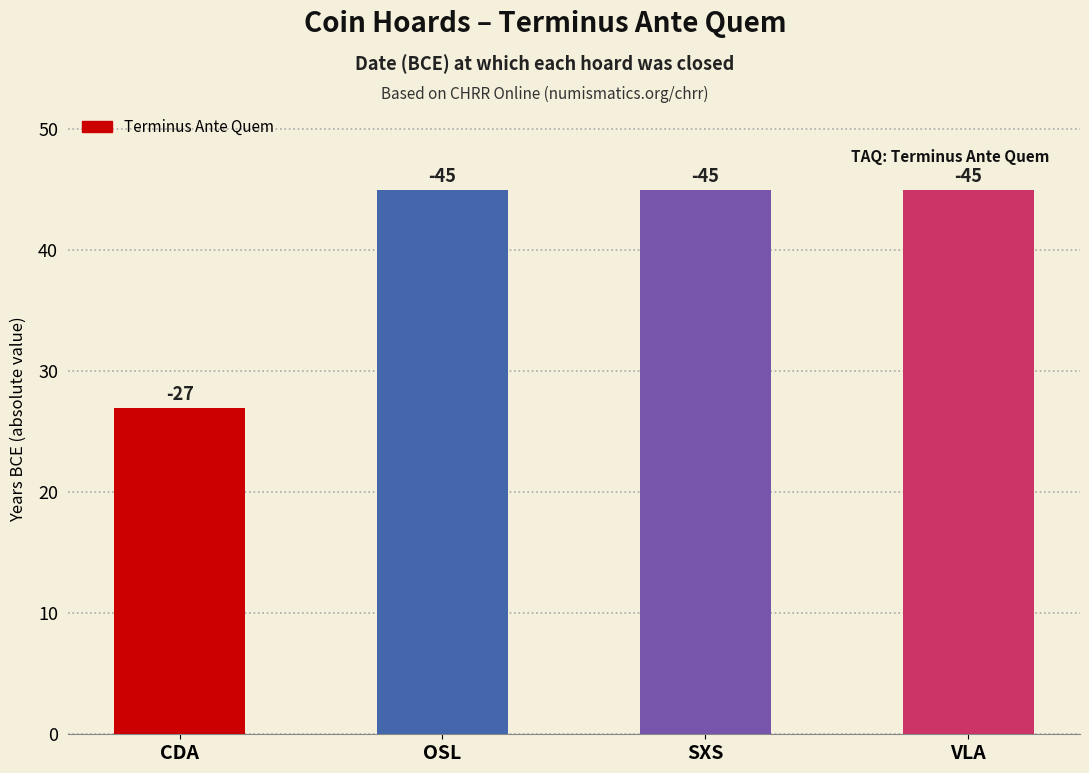

How many bars are there in total?

4